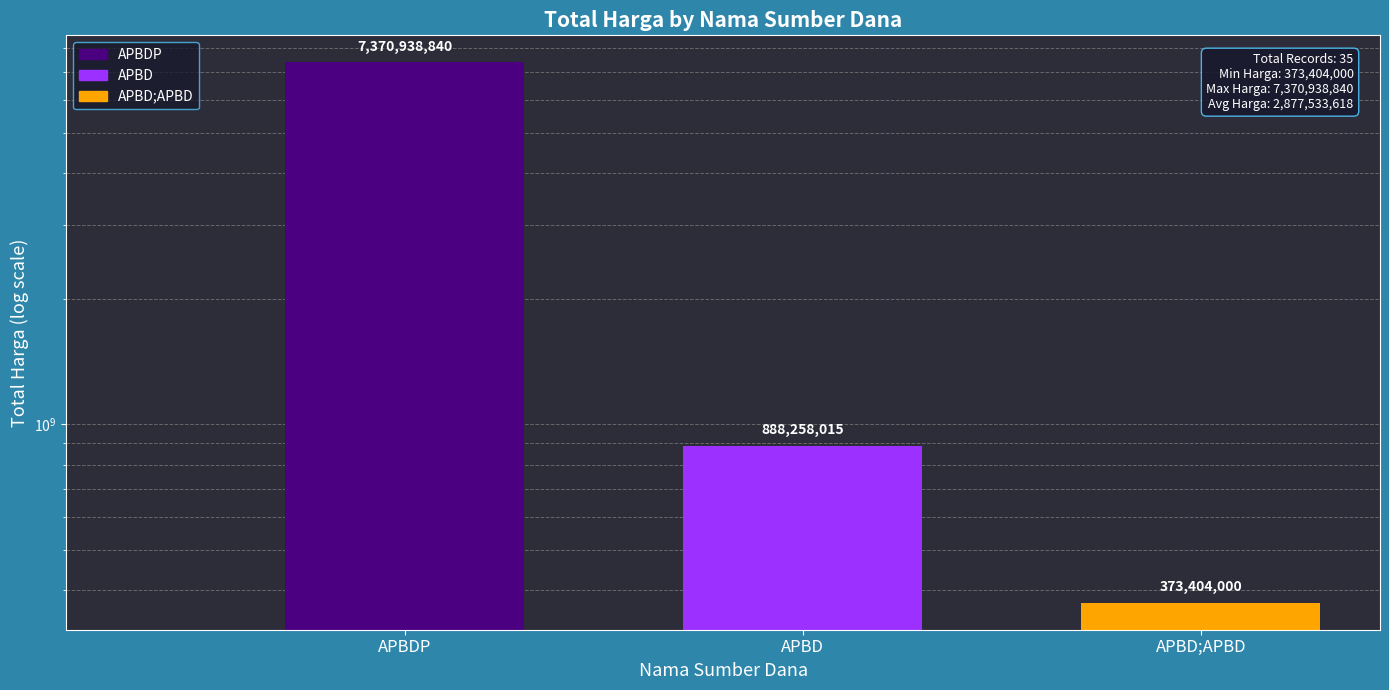

What is the smallest value displayed?

373404000